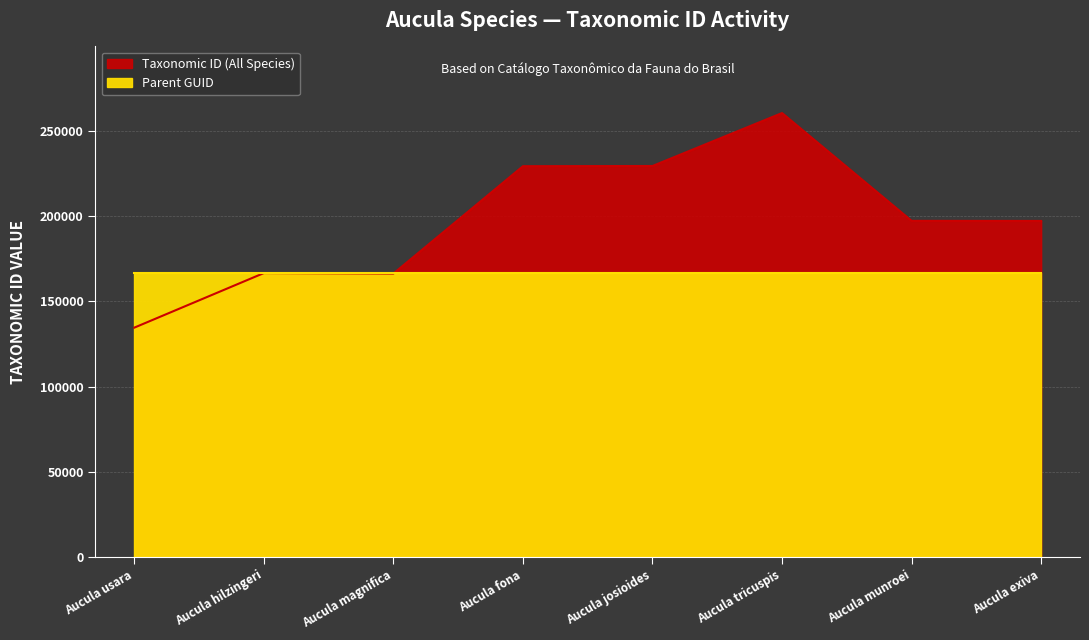

Does the chart have visible grid lines?

Yes